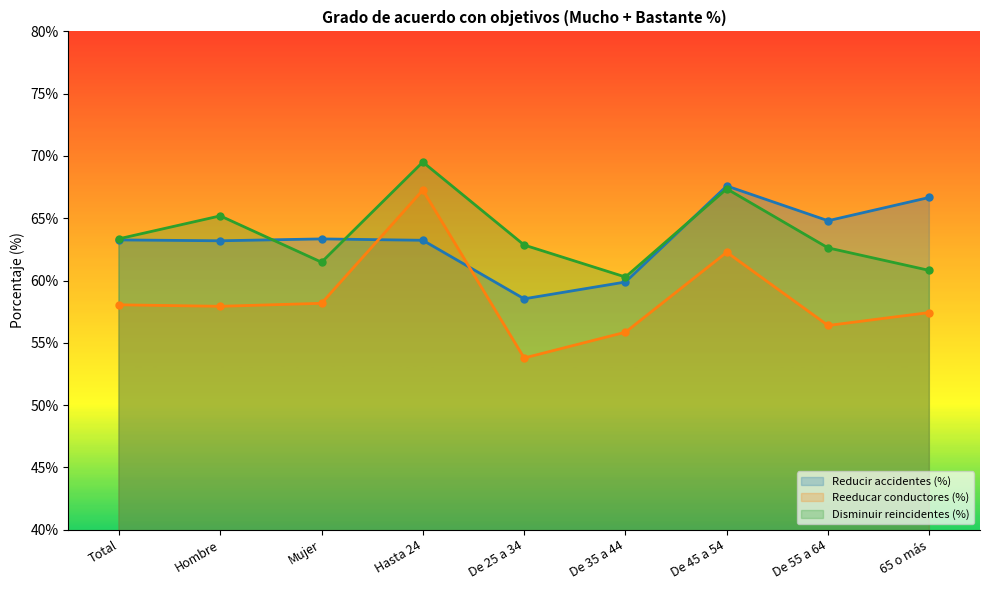

How many lines are shown in the chart?

3